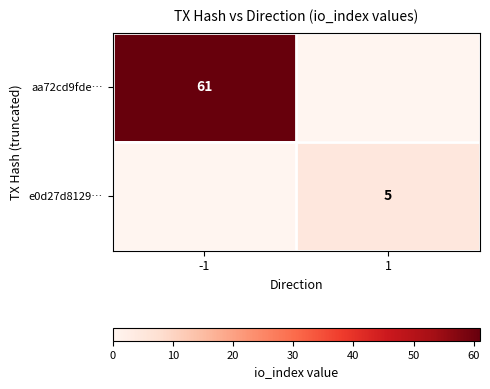

At how many categories does at least one series exceed 33?

1